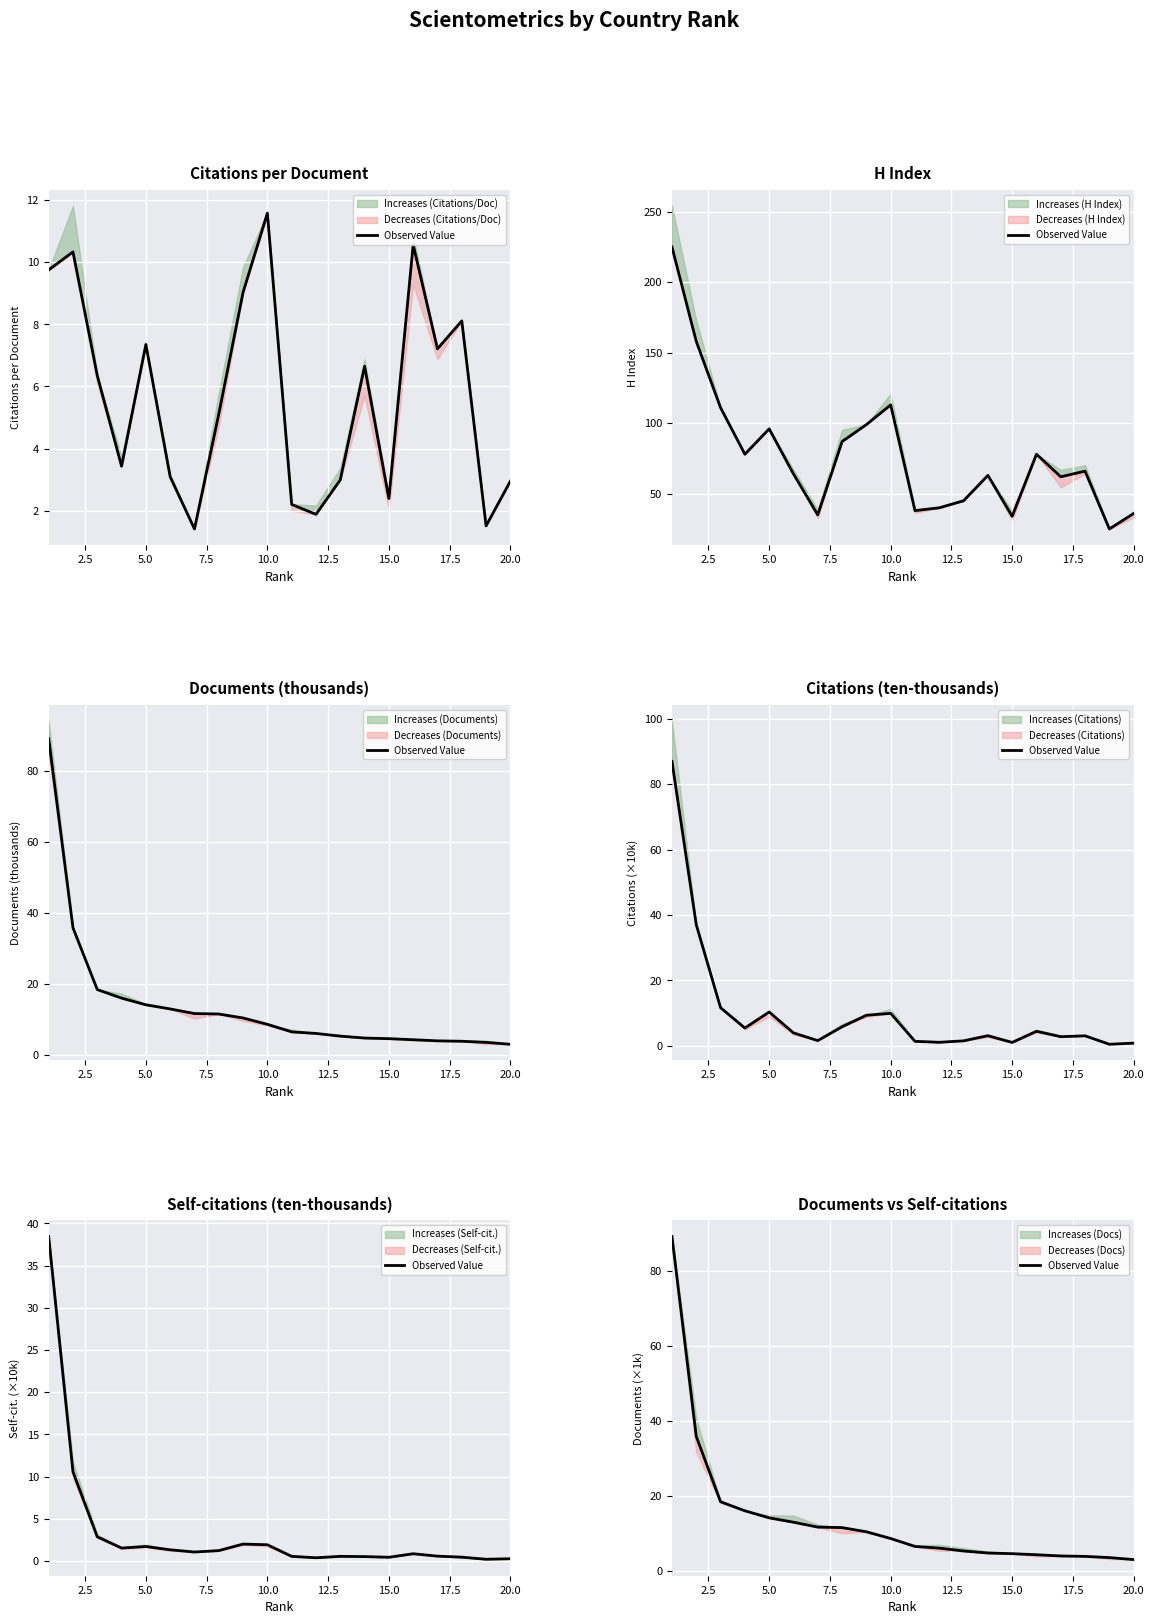

Count the number of categories in the chart.

20